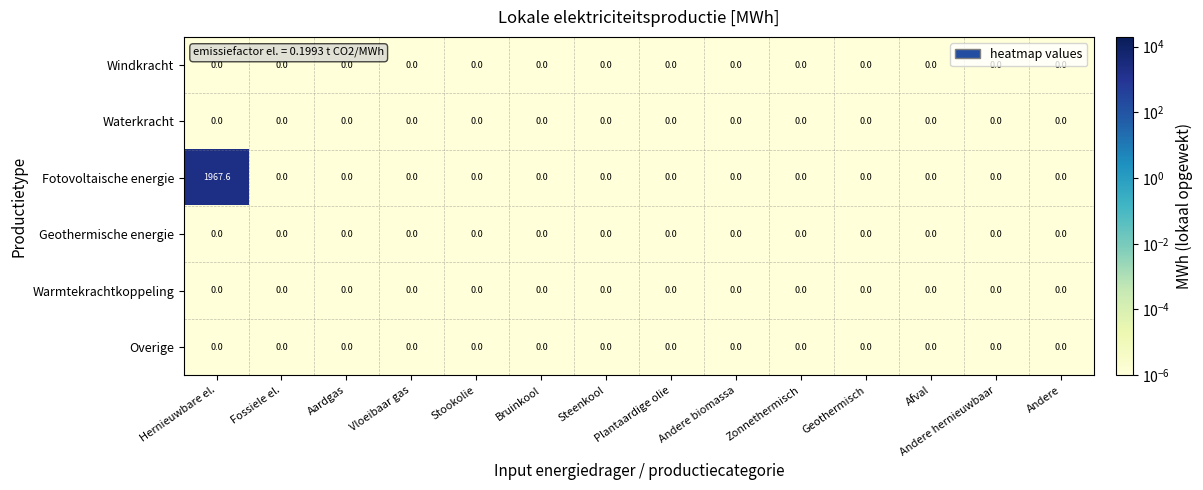

Is it true that Waterkracht equals 0.0 at Andere?

True